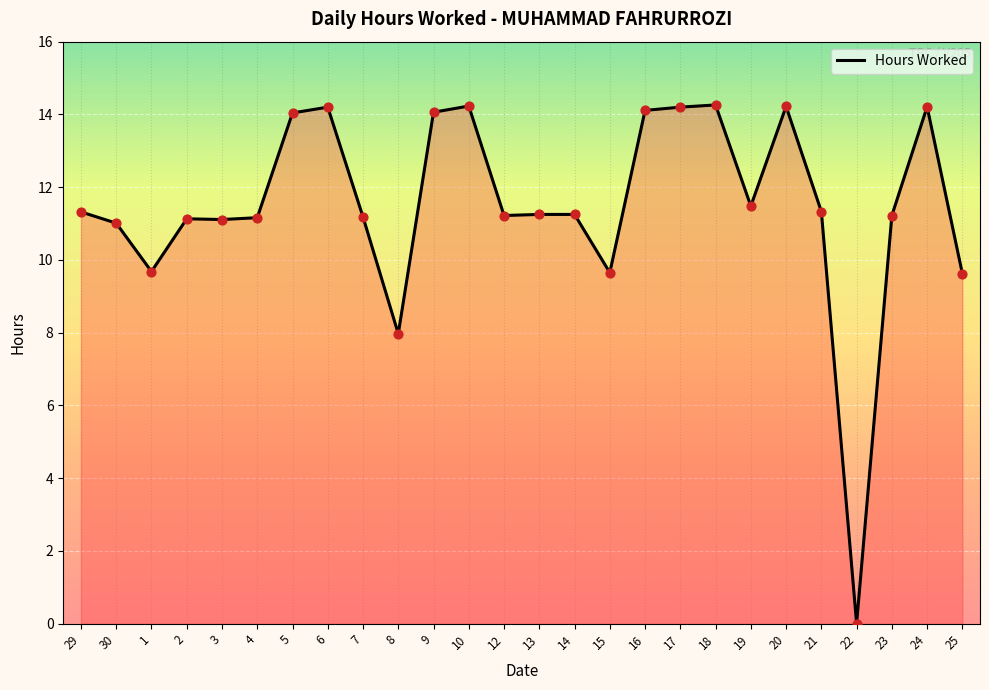

Approximately how many times larger is the value at 12 compared to 7?

1.0